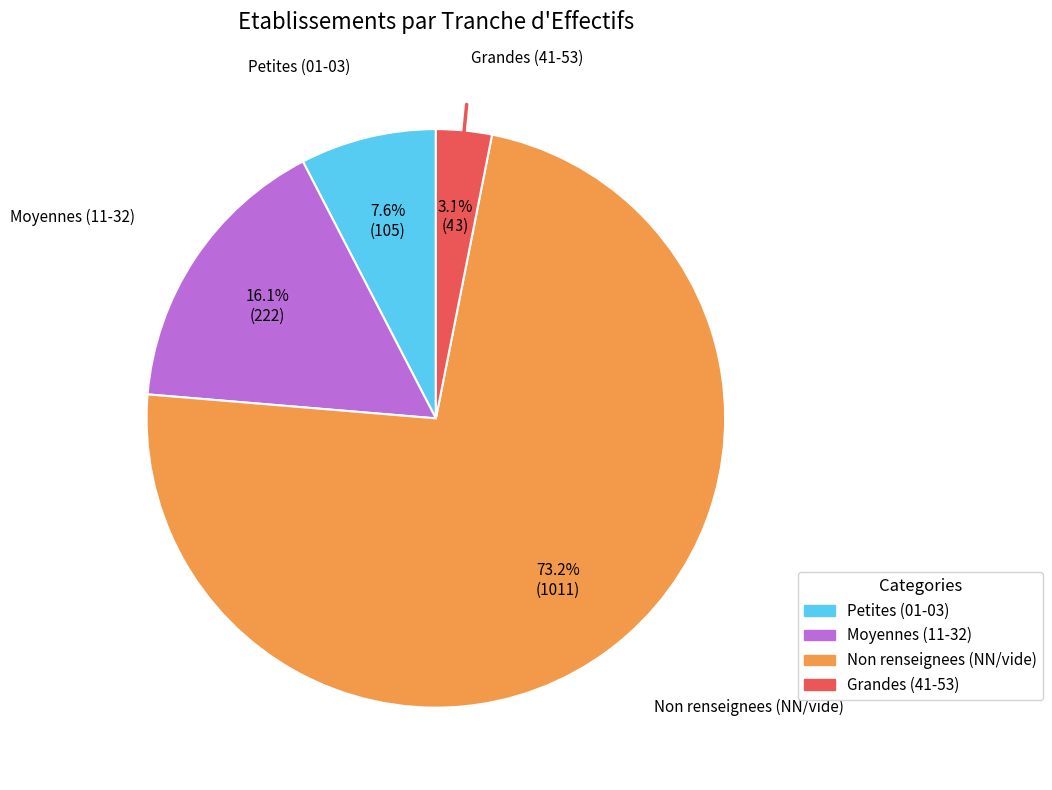

Does any single category account for the majority?

Yes